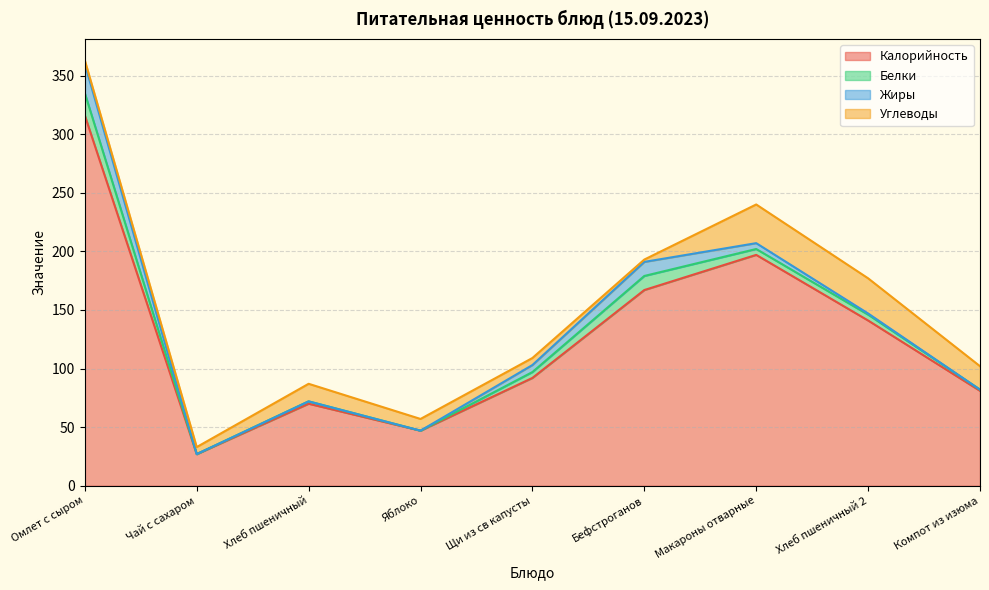

Reading right to left, transcribe all the data shown in this chart.

Калорийность: Компот из изюма=81	Хлеб пшеничный 2=141	Макароны отварные=197	Бефстроганов=167	Щи из св капусты=92	Яблоко=47	Хлеб пшеничный=70	Чай с сахаром=27	Омлет с сыром=316
Белки: Компот из изюма=1	Хлеб пшеничный 2=5	Макароны отварные=5	Бефстроганов=12	Щи из св капусты=5	Яблоко=0	Хлеб пшеничный=2	Чай с сахаром=0	Омлет с сыром=19
Жиры: Компот из изюма=0	Хлеб пшеничный 2=1	Макароны отварные=5	Бефстроганов=12	Щи из св капусты=6	Яблоко=0	Хлеб пшеничный=0	Чай с сахаром=0	Омлет с сыром=25
Углеводы: Компот из изюма=20	Хлеб пшеничный 2=30	Макароны отварные=33	Бефстроганов=2	Щи из св капусты=6	Яблоко=10	Хлеб пшеничный=15	Чай с сахаром=6	Омлет с сыром=3